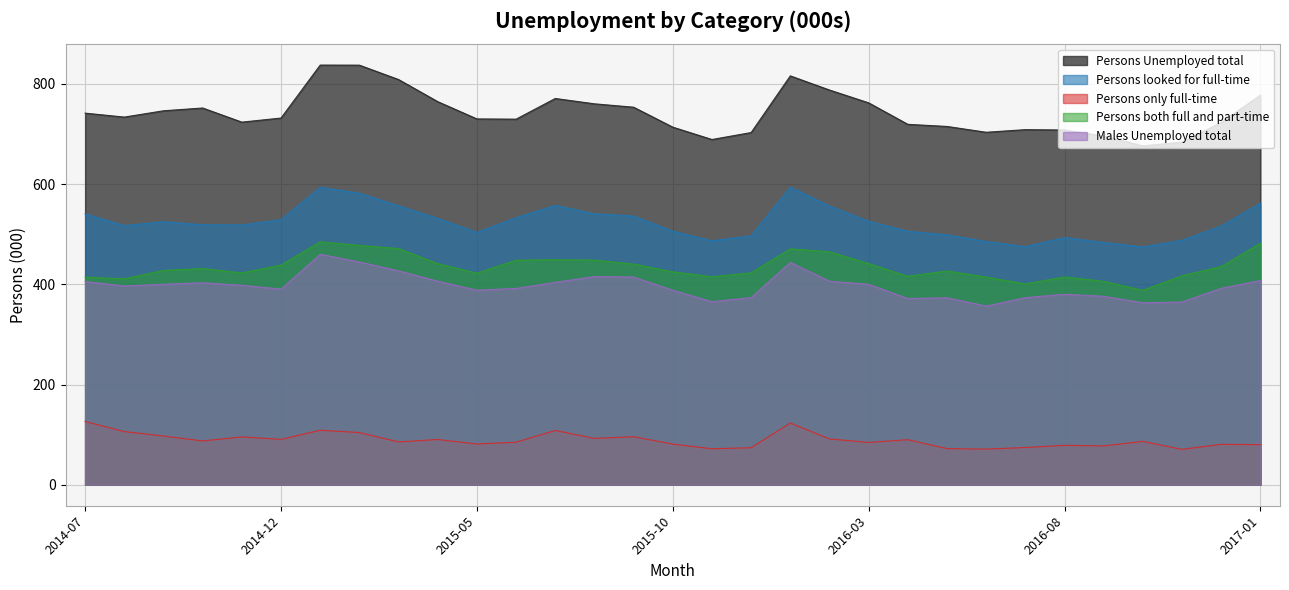

What is the sum of all Persons Unemployed total values?

23007.1